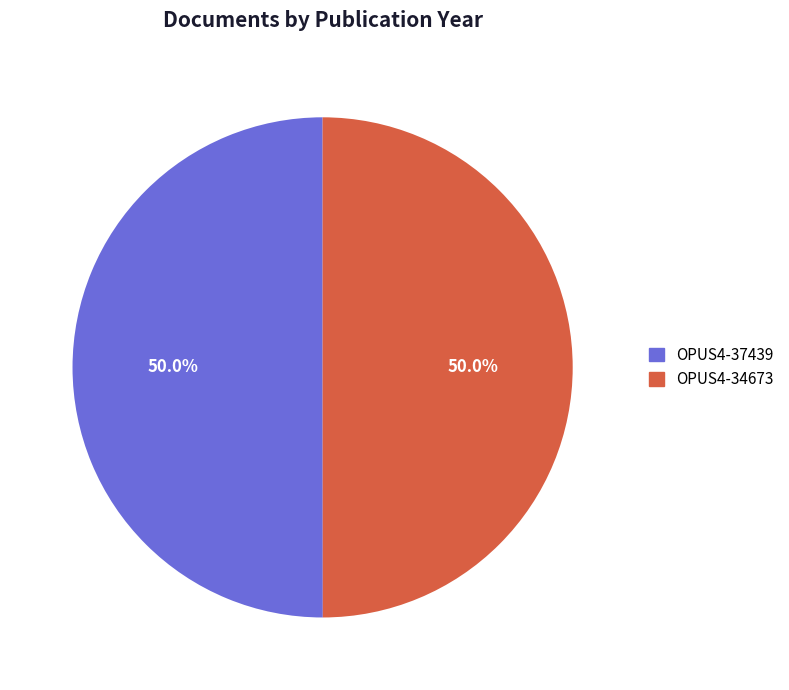

What is the ratio of the value at OPUS4-34673 to the value at OPUS4-37439?

1.0